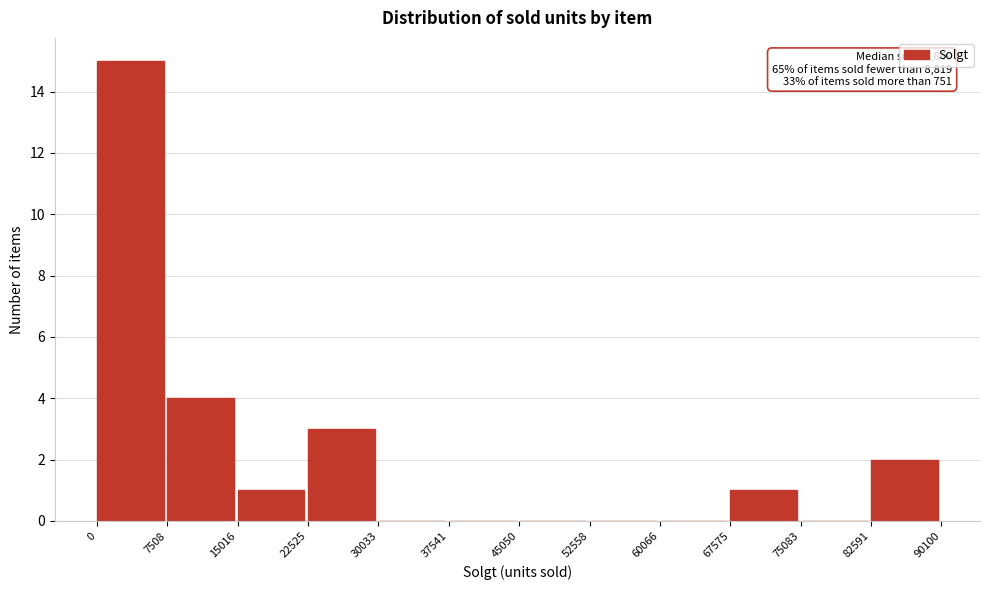

Which range on the x-axis has the tallest bar?

0 to 7508